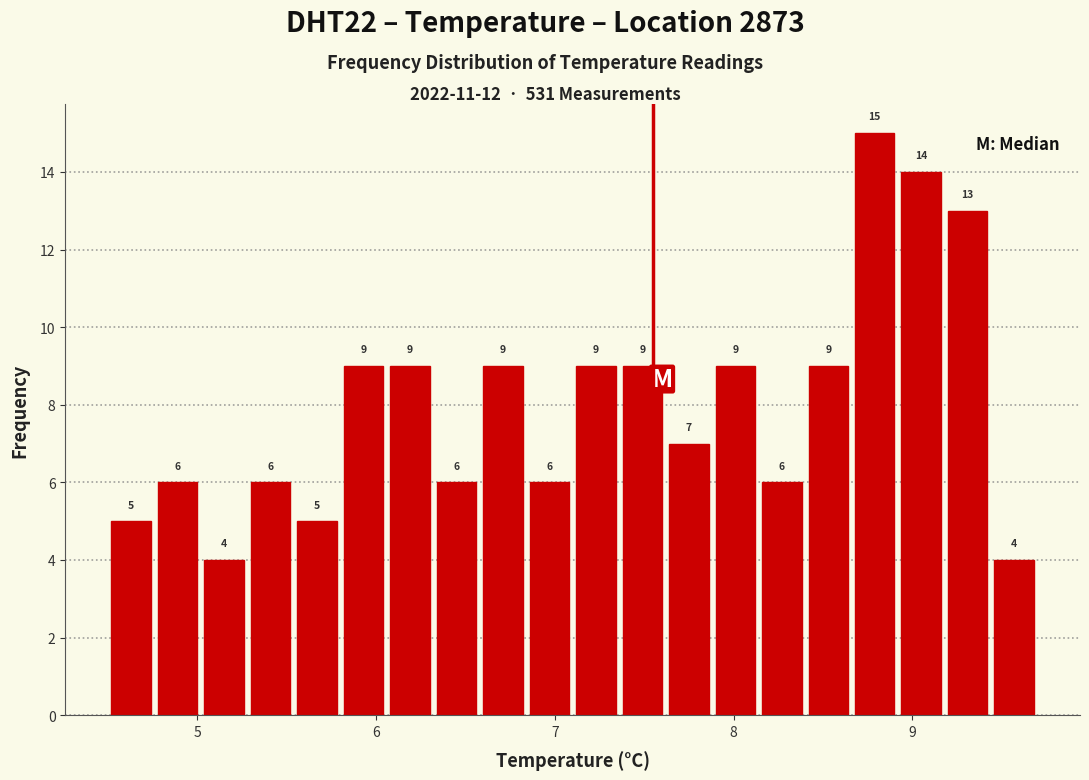

Read against the x-axis, roughly where is the centre of the tallest bar?

8.8